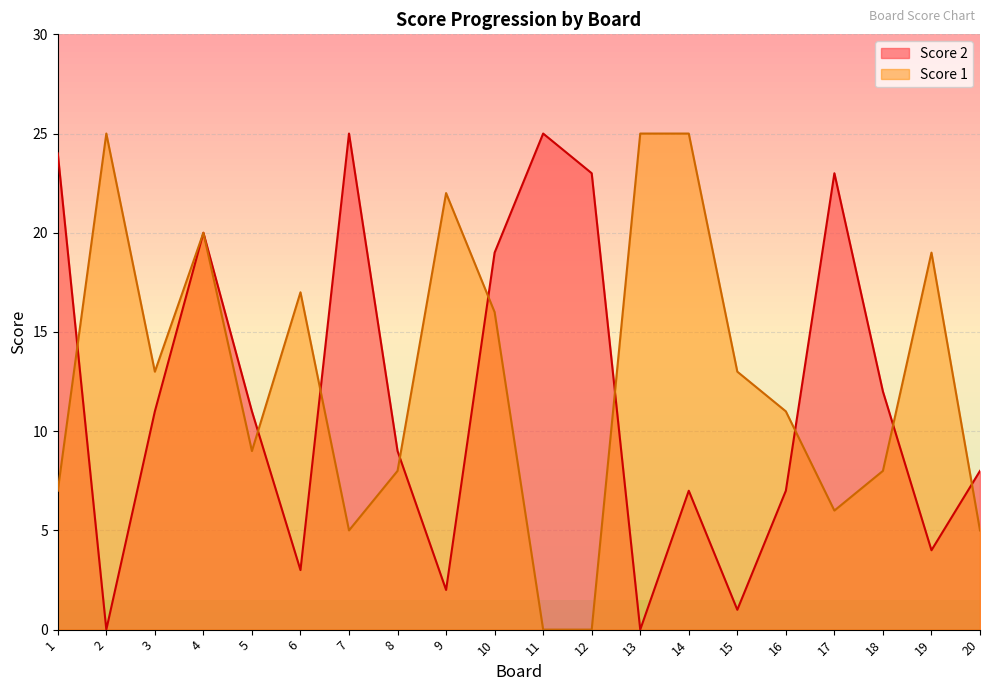

How many positive values does the Score 2 series have?

18